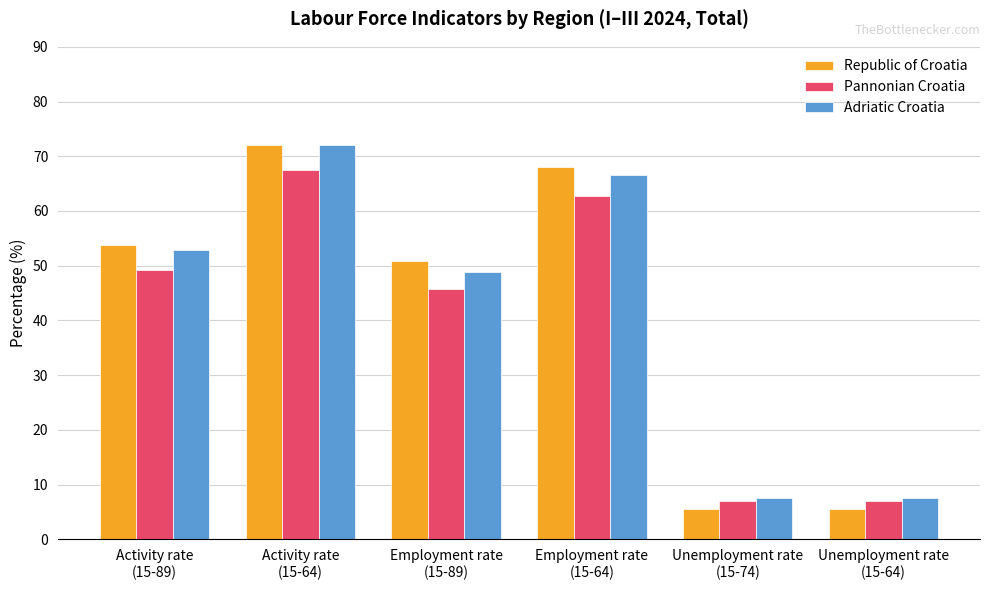

At which label does Adriatic Croatia first exceed 52?

Activity rate
(15-89)